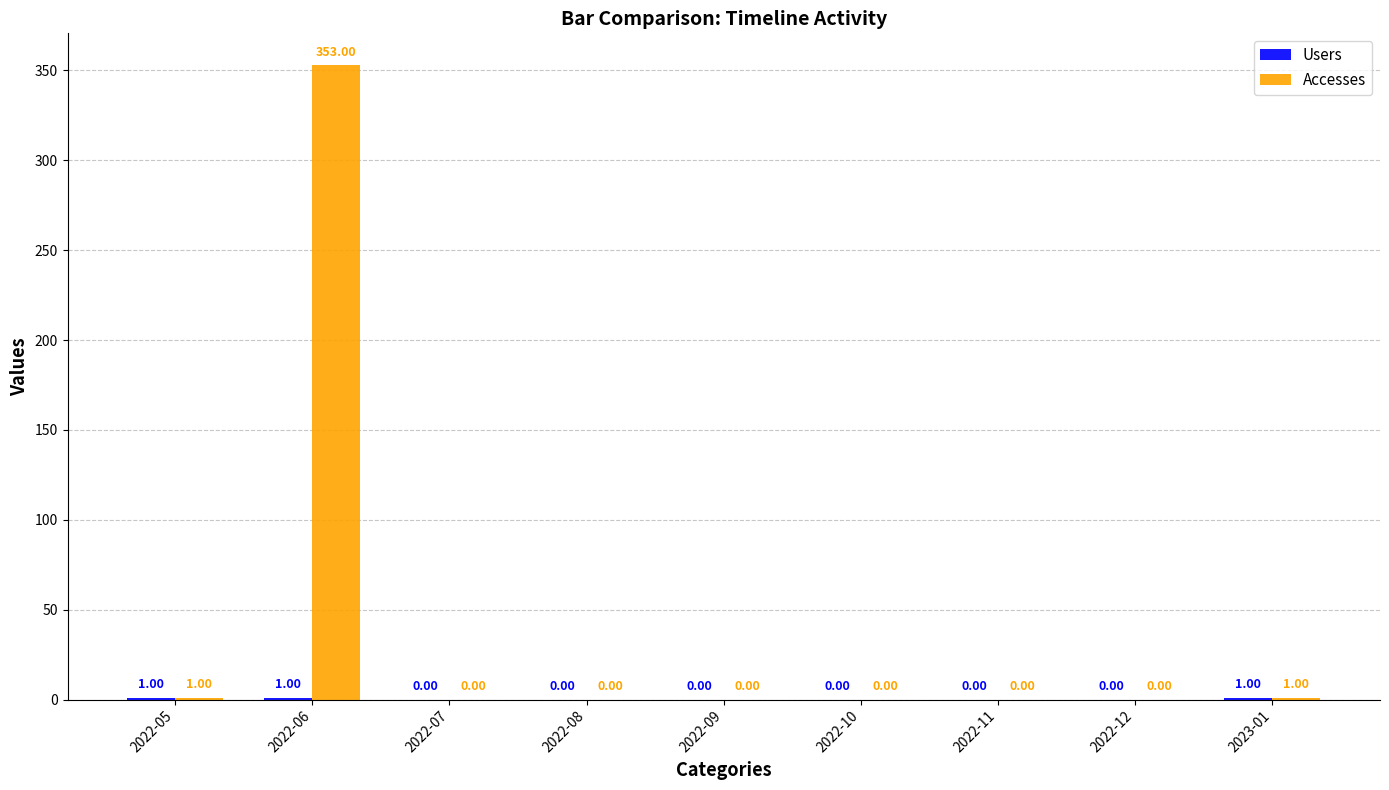

At which category is the sum across all series the highest?

2022-06